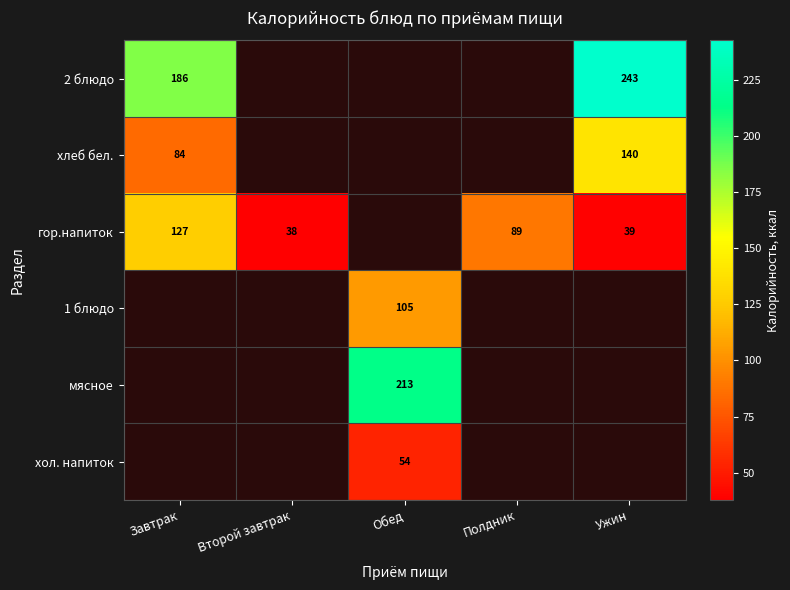

What is the approximate value of 2 блюдо at Завтрак?

185.6